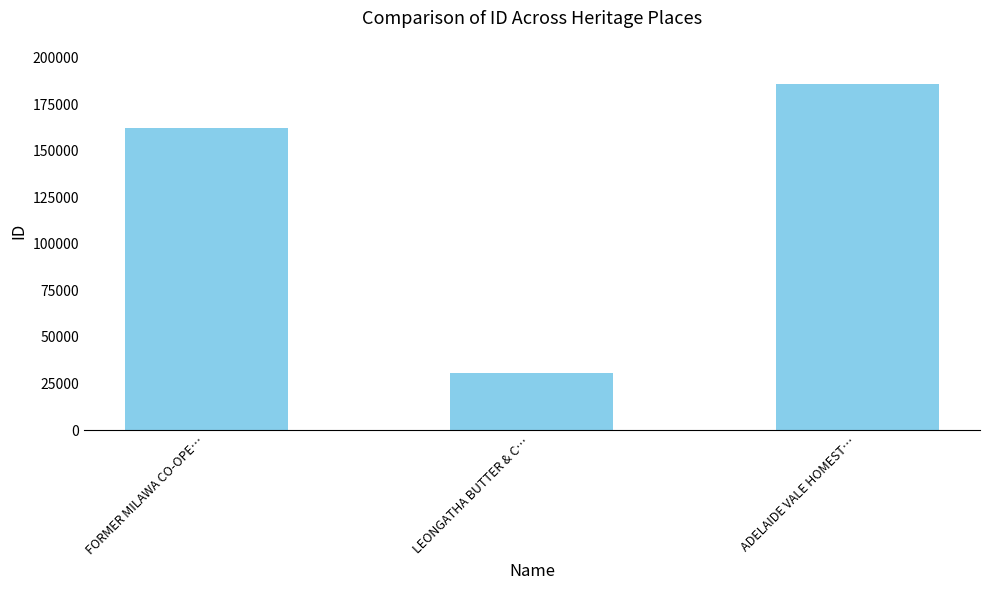

What is the label of the 1st bar from the left?

FORMER MILAWA CO-OPE…